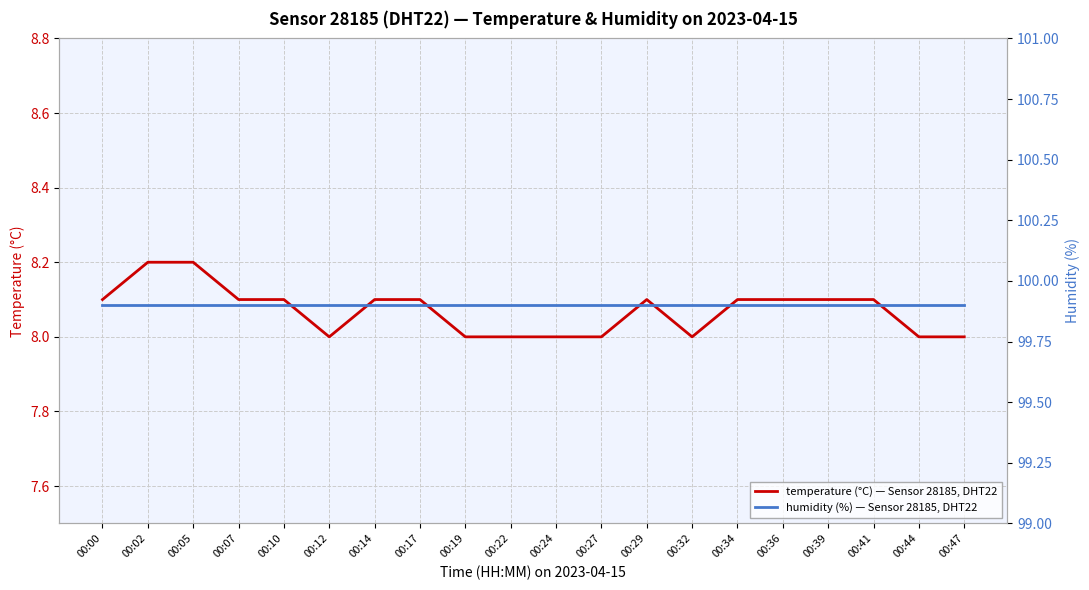

Reading left to right, list all the values displayed in this chart.

temperature (°C) — Sensor 28185, DHT22: 8.1	8.2	8.2	8.1	8.1	8.0	8.1	8.1	8.0	8.0	8.0	8.0	8.1	8.0	8.1	8.1	8.1	8.1	8.0	8.0
humidity (%) — Sensor 28185, DHT22: 99.9	99.9	99.9	99.9	99.9	99.9	99.9	99.9	99.9	99.9	99.9	99.9	99.9	99.9	99.9	99.9	99.9	99.9	99.9	99.9